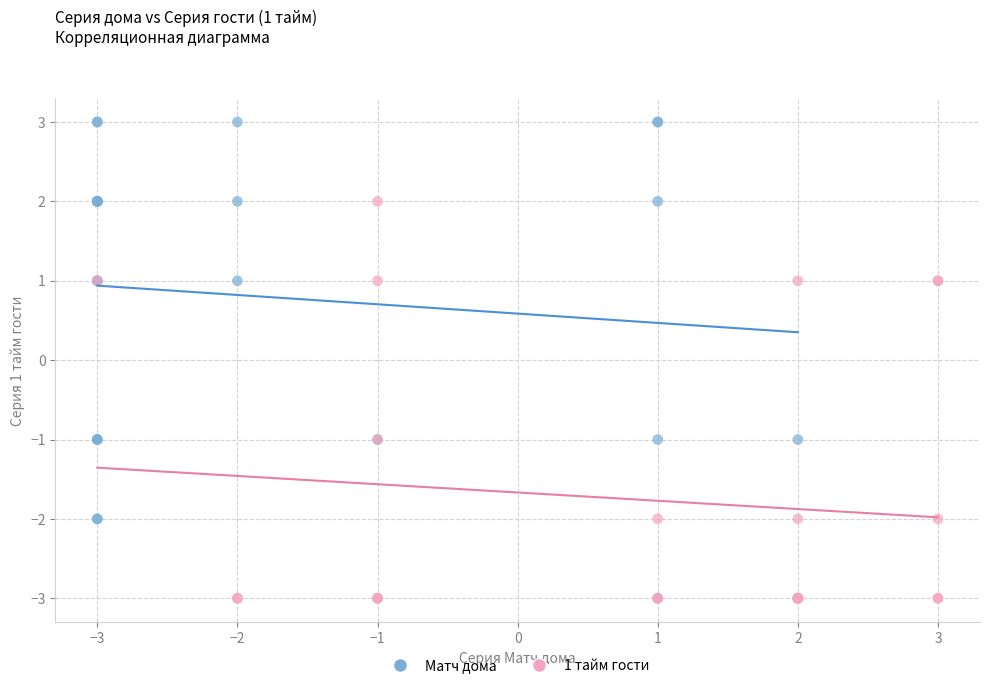

Which series contains the highest Y value?

Матч дома